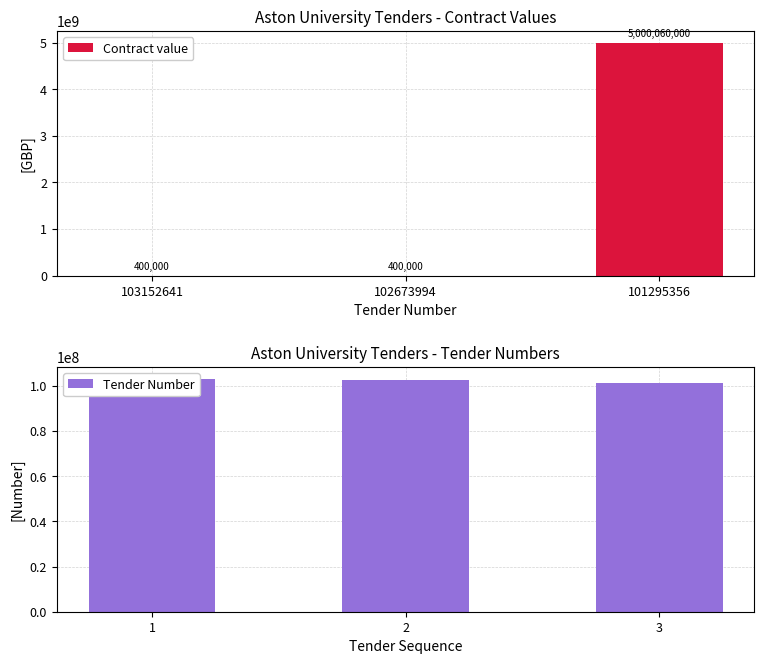

What is the approximate value of Contract value at 102673994, to the nearest 50?

400000